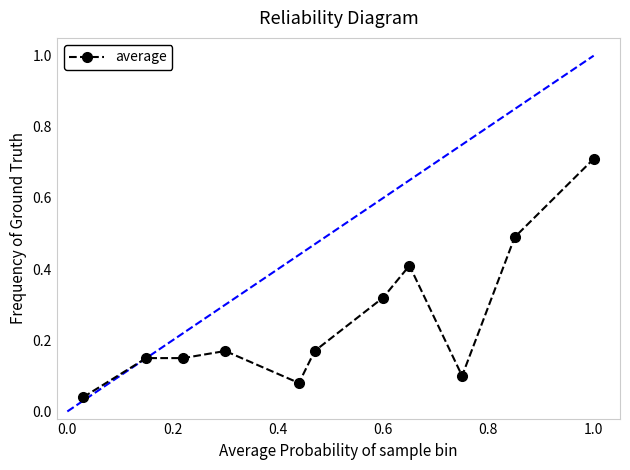

True or false: there are more than 0 points higher than both neighbors.

True